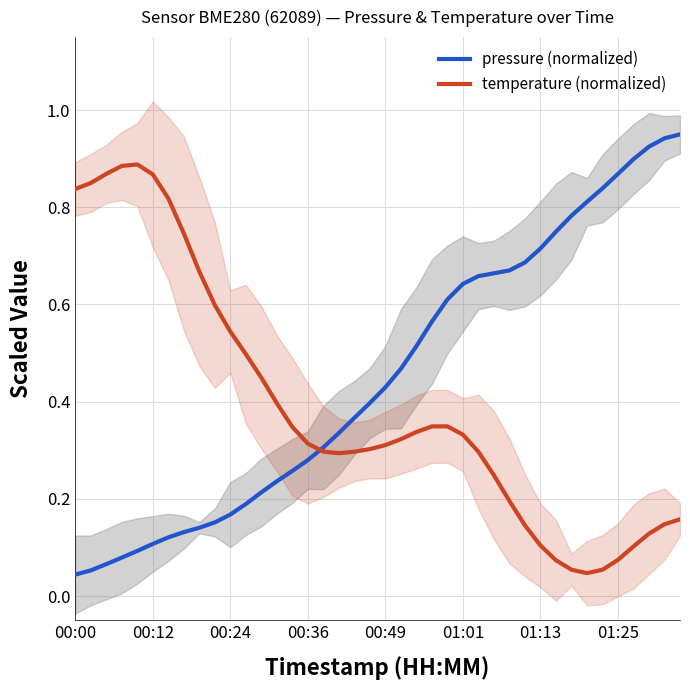

After their last crossing, which series has the higher values: temperature (normalized) or pressure (normalized)?

pressure (normalized)